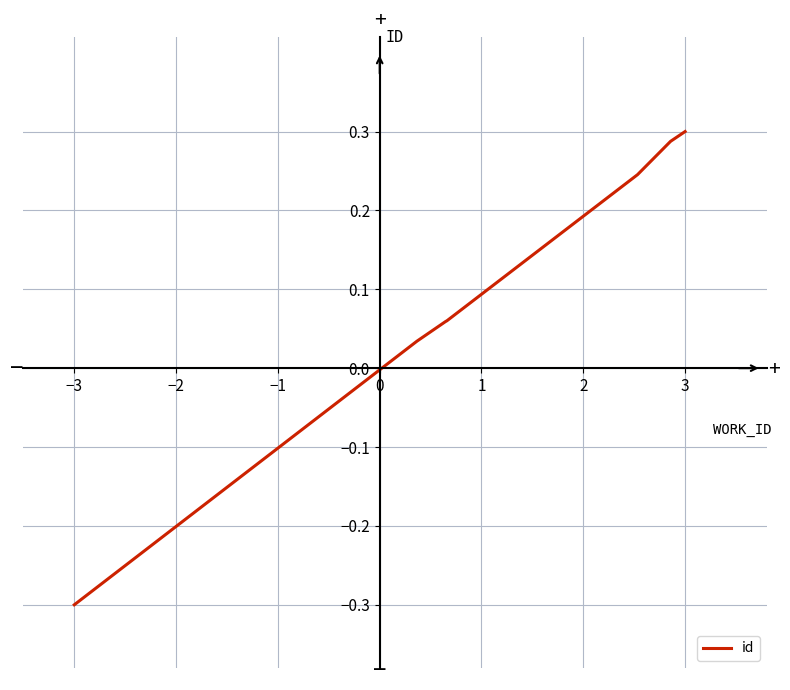

What is the difference between the maximum and minimum values?

0.6